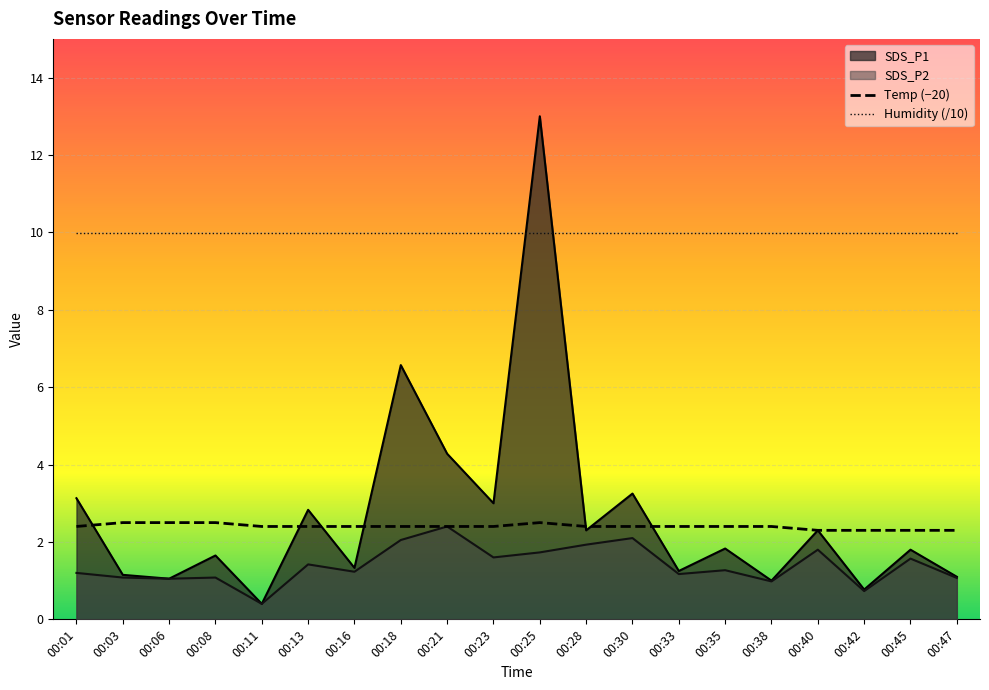

True or false: SDS_P1 has a value of 4.8 at 00:01.

False